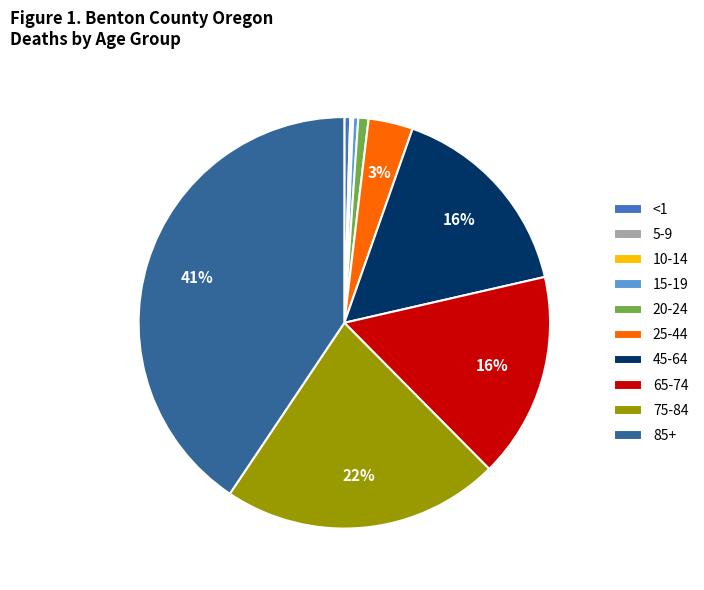

Does any single category account for the majority?

No